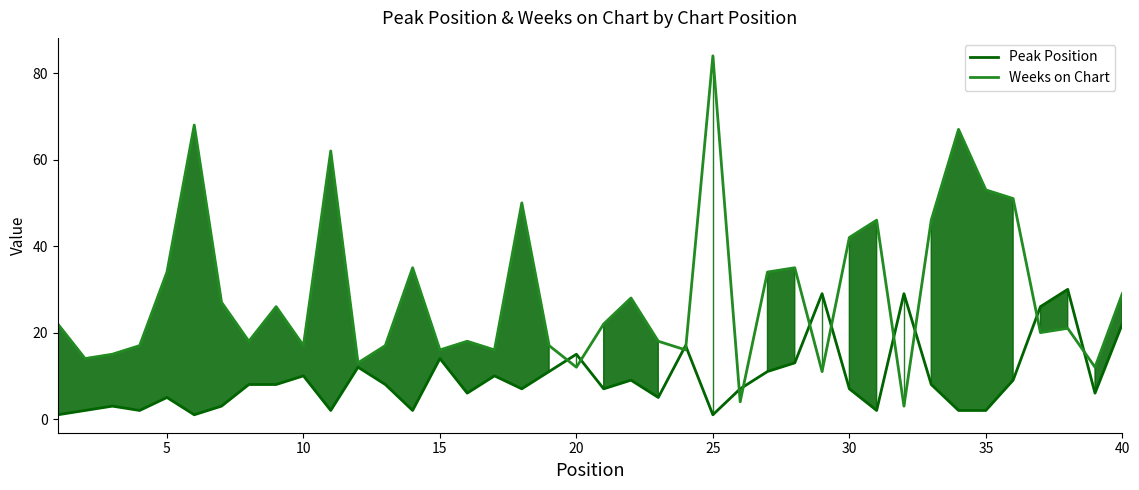

Rank the series by their maximum value, from highest to lowest.

Weeks on Chart, Peak Position